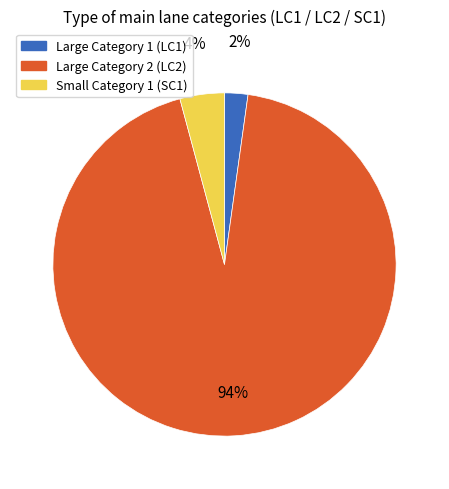

Is there any slice that represents more than half of the pie?

Yes